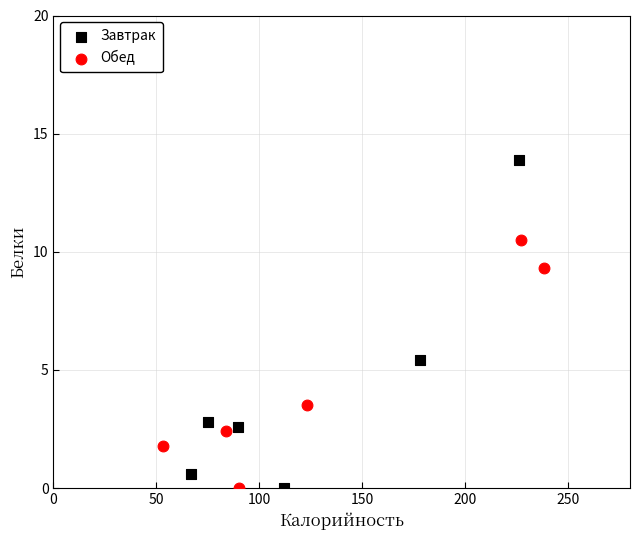

Which series has the widest spread of Y values?

Завтрак